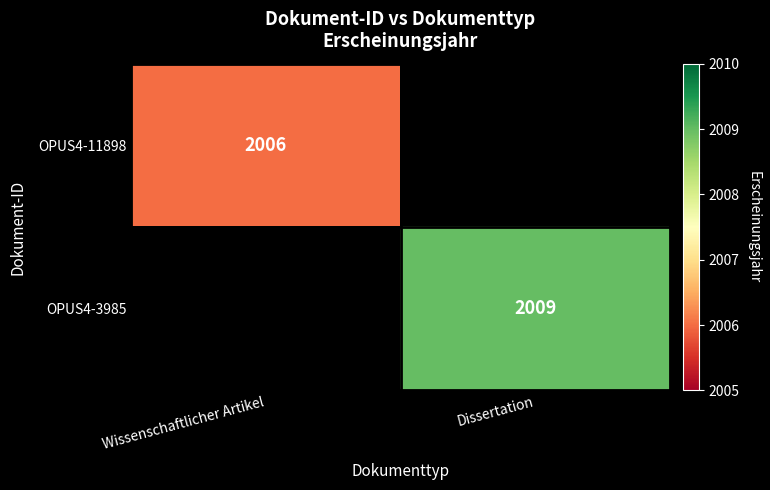

Is it true that OPUS4-11898 equals 652 at Wissenschaftlicher Artikel?

False